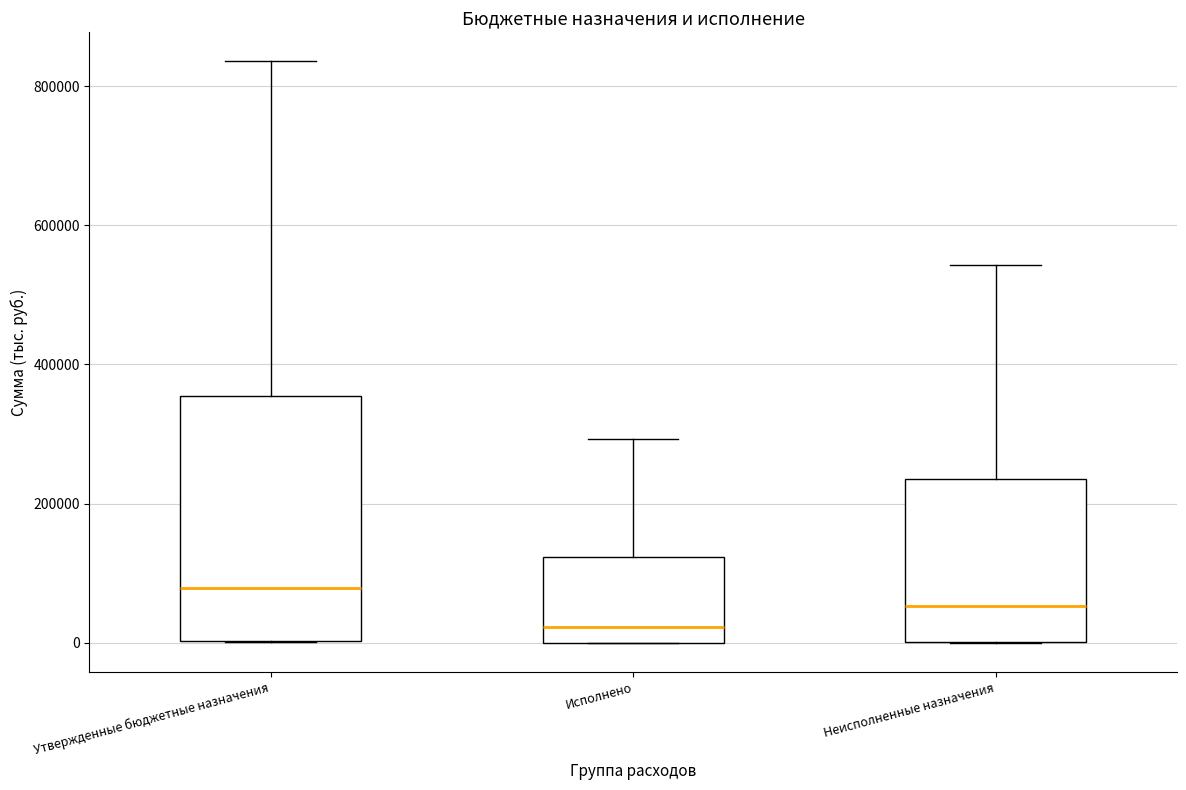

Reading left to right, transcribe this box plot: for each box, give where its median line is, the range the box spans, and where its two whiskers end, as read against the y-axis. The values are not printed on the chart, so give them approximately, as read against the axis.

Утвержденные бюджетные назначения: median 80000, box 0 to 360000, whiskers 0 to 840000
Исполнено: median 20000, box 0 to 120000, whiskers 0 to 300000
Неисполненные назначения: median 60000, box 0 to 240000, whiskers 0 to 540000